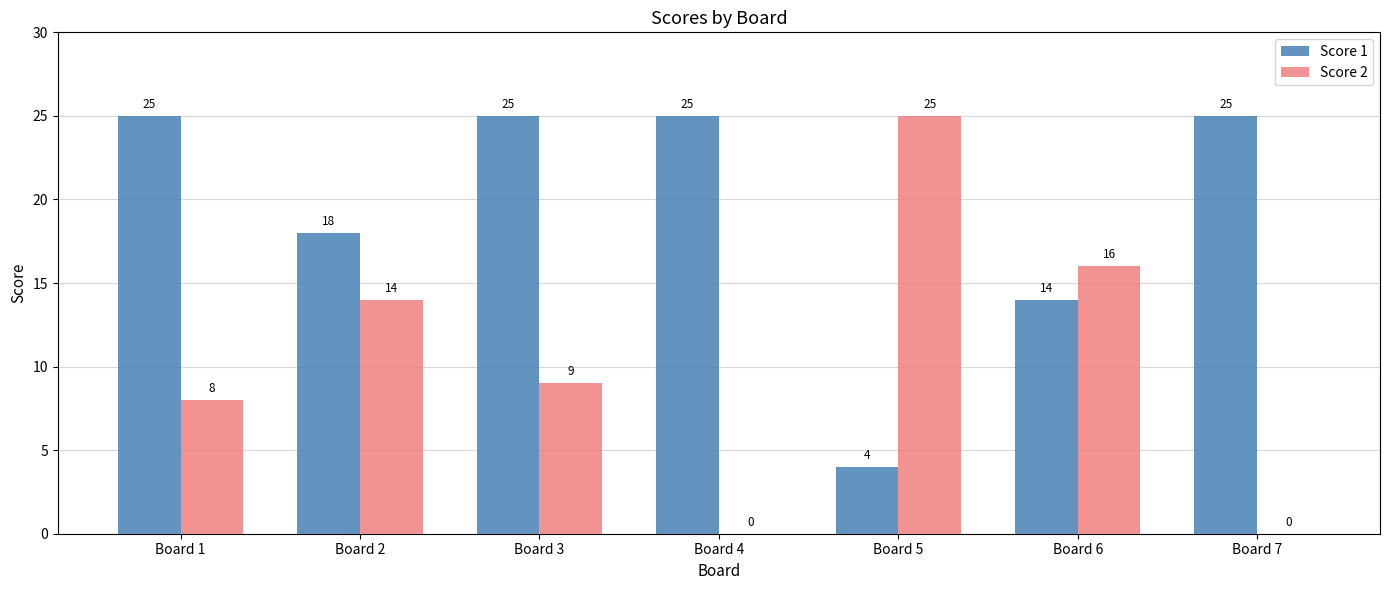

Reading left to right, transcribe all the data shown in this chart.

Score 1: Board 1=25	Board 2=18	Board 3=25	Board 4=25	Board 5=4	Board 6=14	Board 7=25
Score 2: Board 1=8	Board 2=14	Board 3=9	Board 4=0	Board 5=25	Board 6=16	Board 7=0